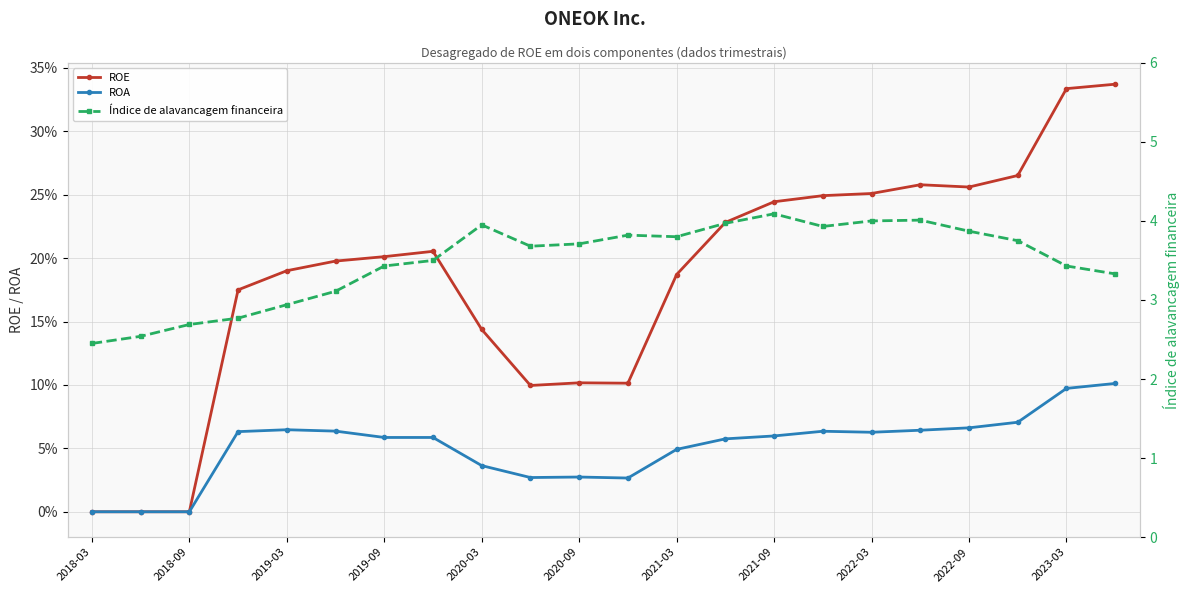

At which category does the chart reach its minimum across all series?

2018-03